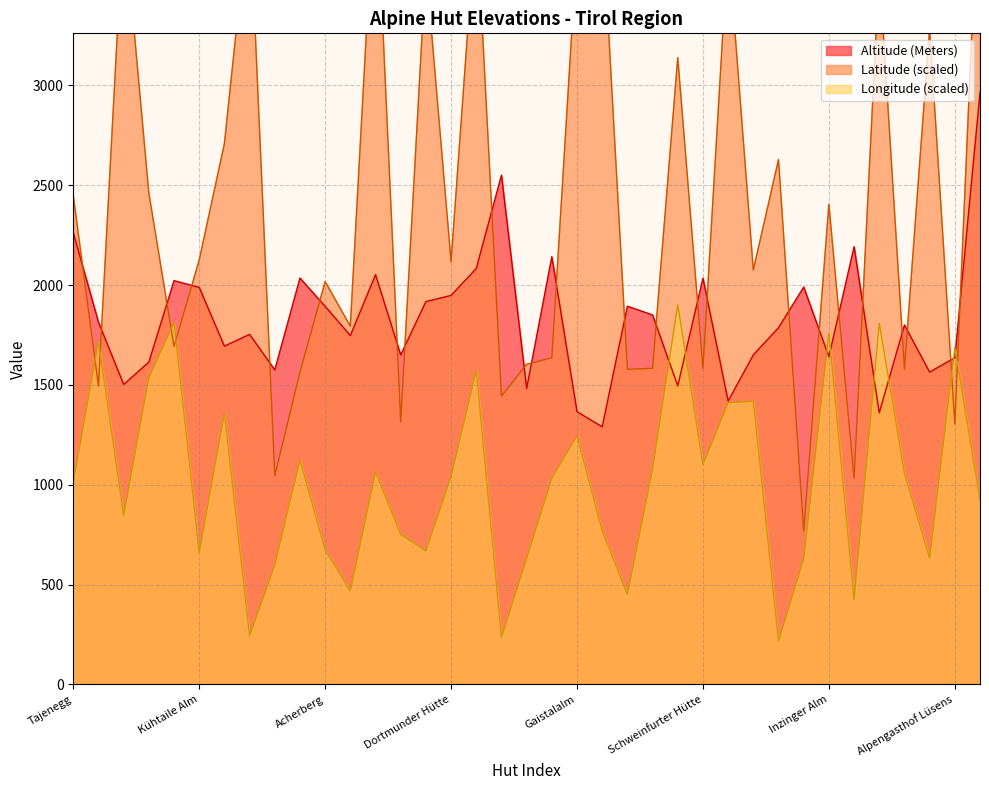

Which label corresponds to the smallest value in the chart?

Haiminger Alm